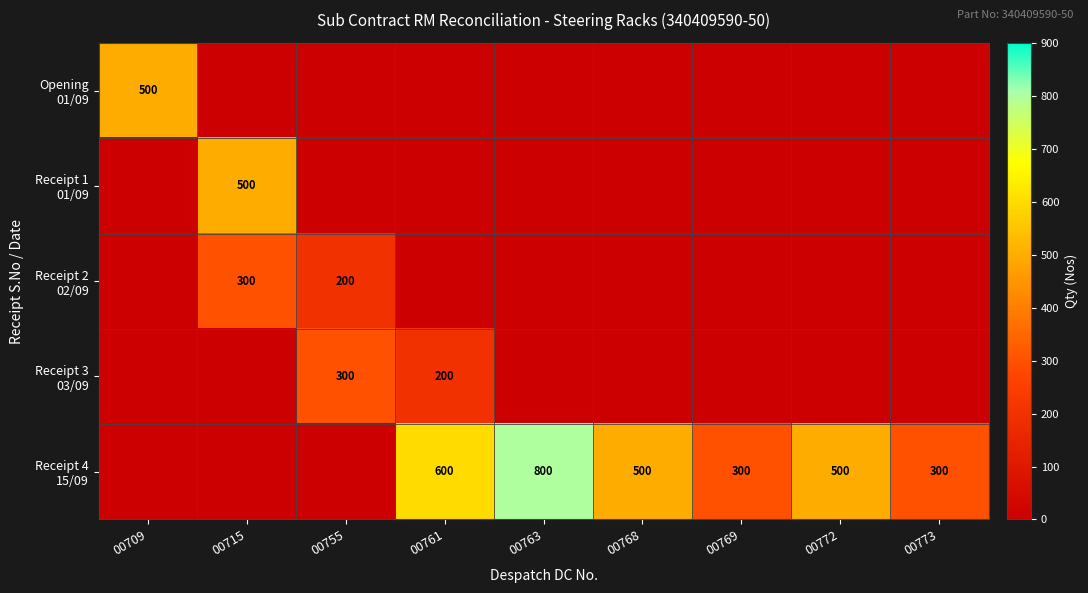

Rank the categories by Receipt 2 02/09 value from highest to lowest.

00715, 00755, 00709, 00761, 00763, 00768, 00769, 00772, 00773